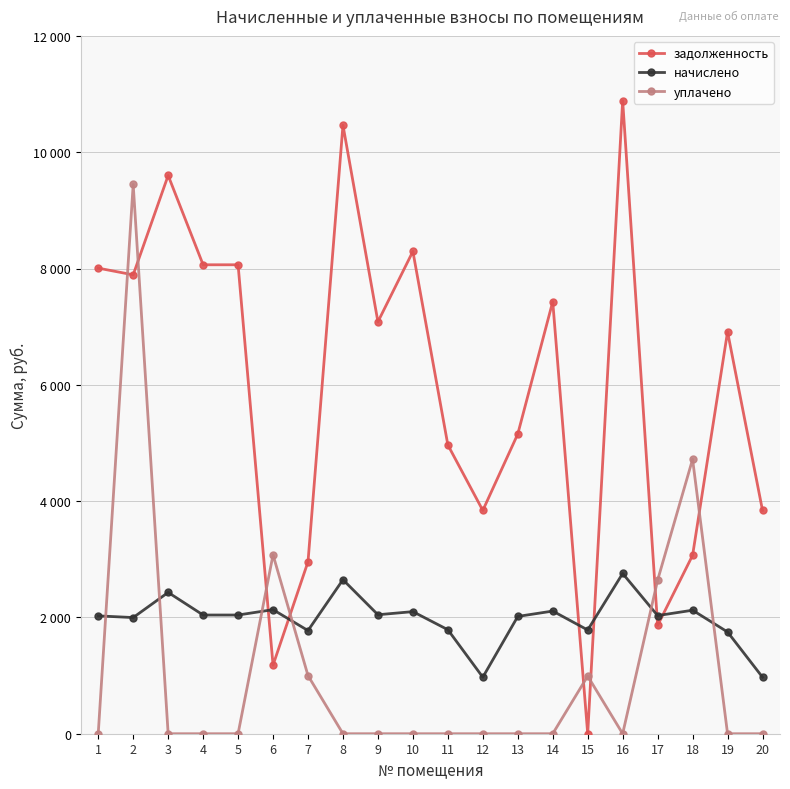

What is the total value across all series at 6?

6389.1